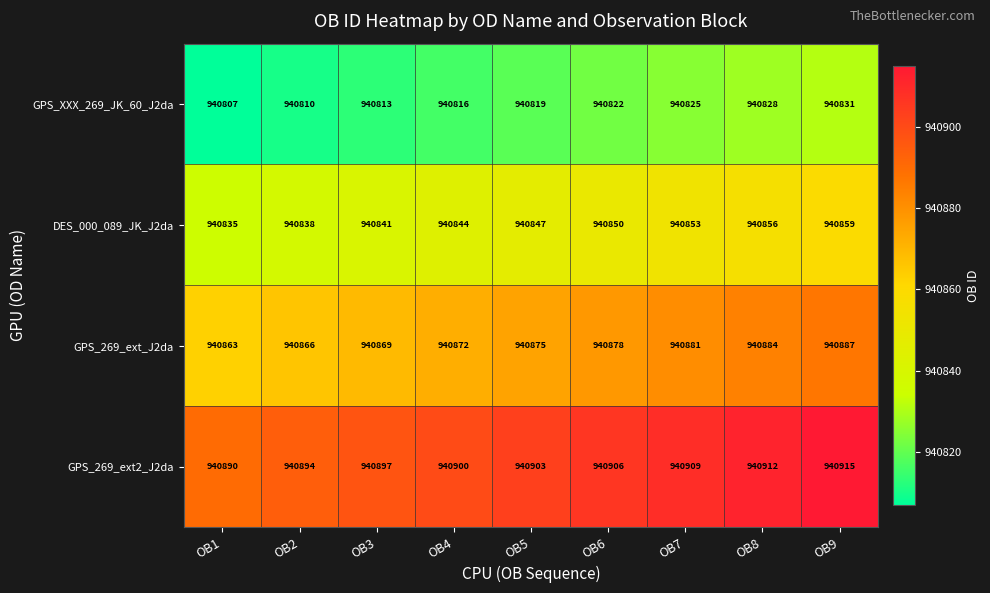

Which series has the largest total across all categories?

GPS_269_ext2_J2da